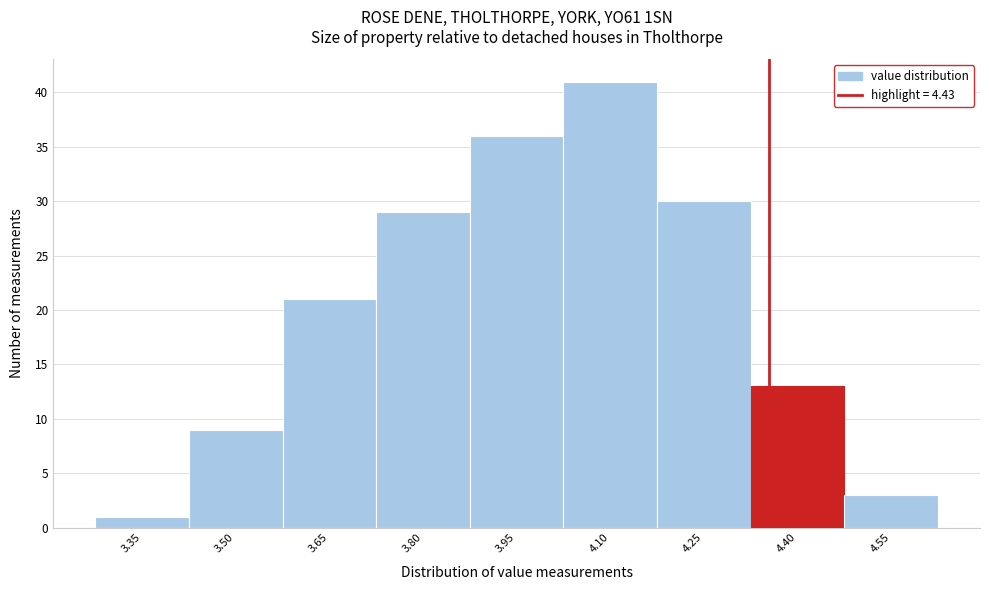

Reading left to right, what are all the values shown in this chart?

1	9	21	29	36	41	30	13	3